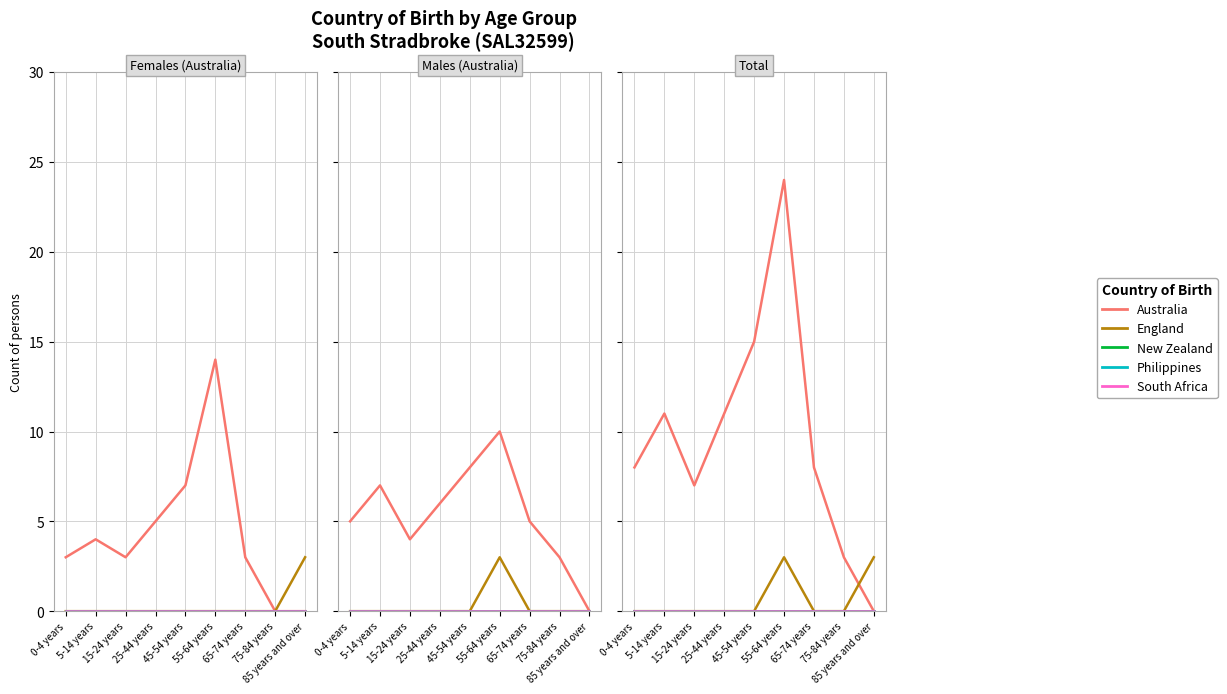

Is it true that England equals 1 at 75-84 years?

False